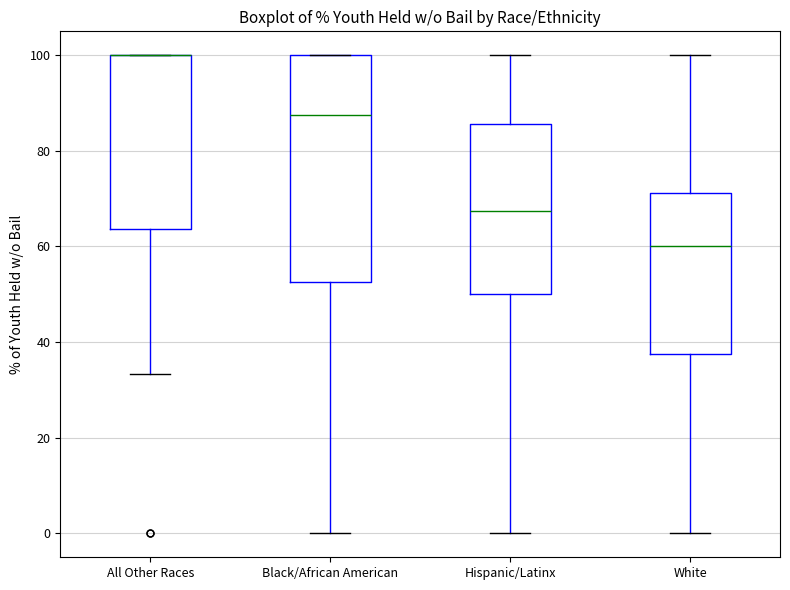

Reading left to right, read every box against the y-axis: the position of its median line, the range the box covers, and the ends of its whiskers. The values are not printed on the chart, so give them approximately, as read against the axis.

All Other Races: median 100 (drawn on the box's upper edge), box 64 to 100, whiskers 34 to 100
Black/African American: median 88, box 52 to 100, whiskers 0 to 100
Hispanic/Latinx: median 68, box 50 to 86, whiskers 0 to 100
White: median 60, box 38 to 72, whiskers 0 to 100